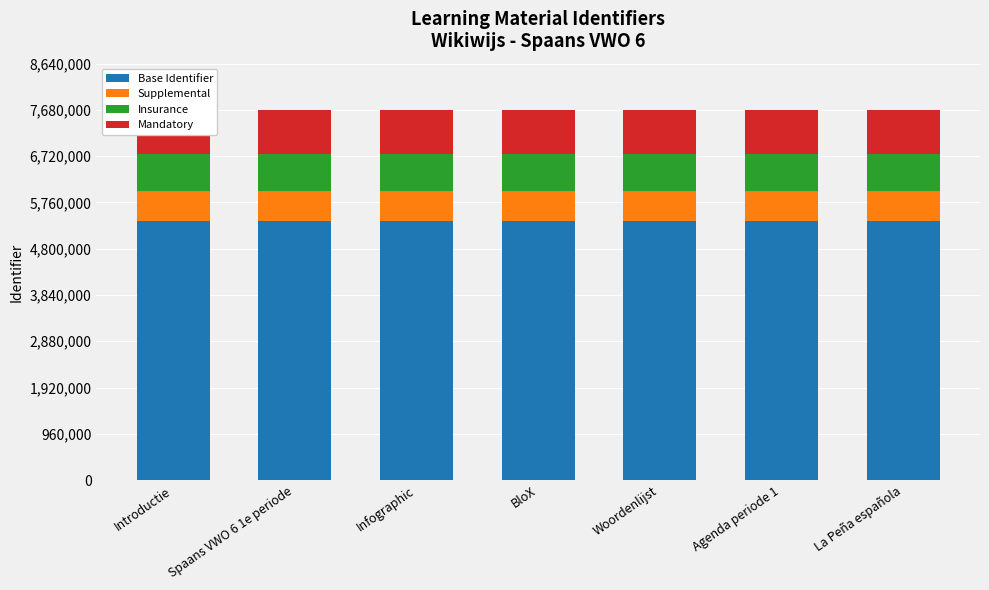

Which has a higher value, Introductie or Spaans VWO 6 1e periode?

Spaans VWO 6 1e periode